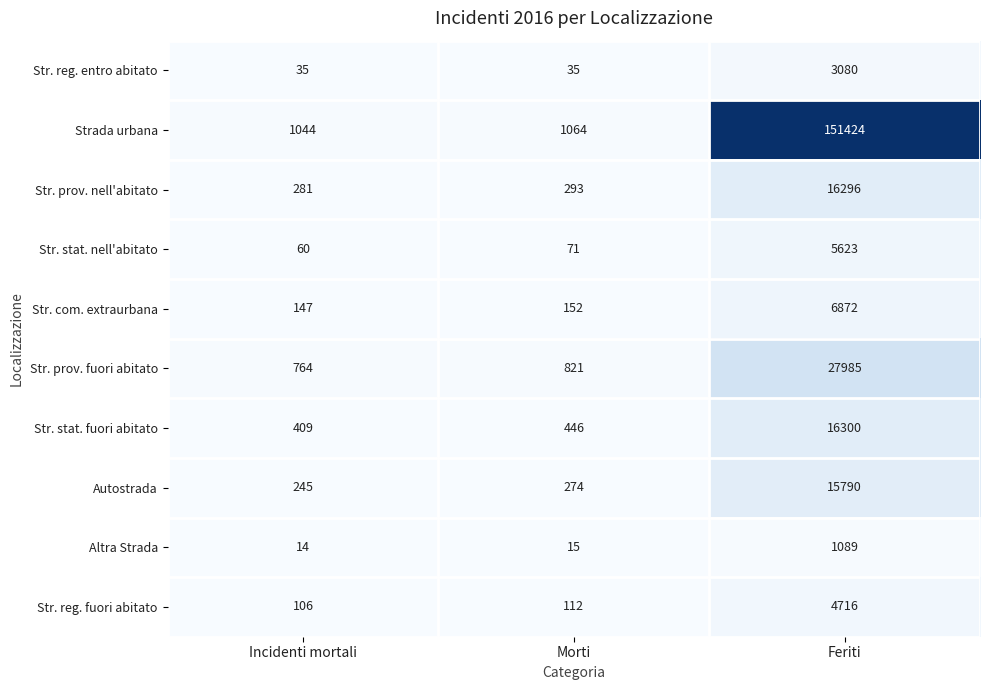

What is the spread (max minus min) of values at Feriti?

150335